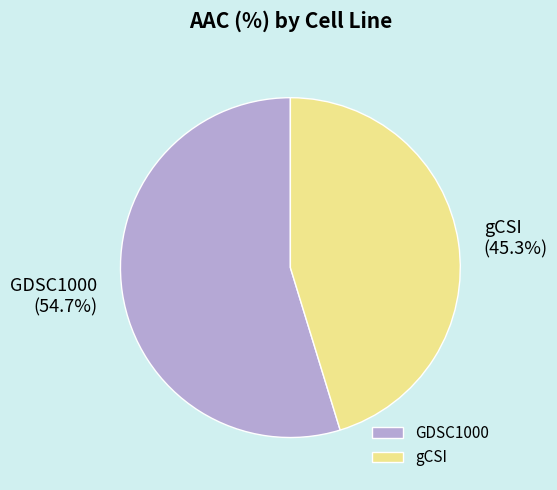

Combined, do GDSC1000 and gCSI account for over 50%?

Yes